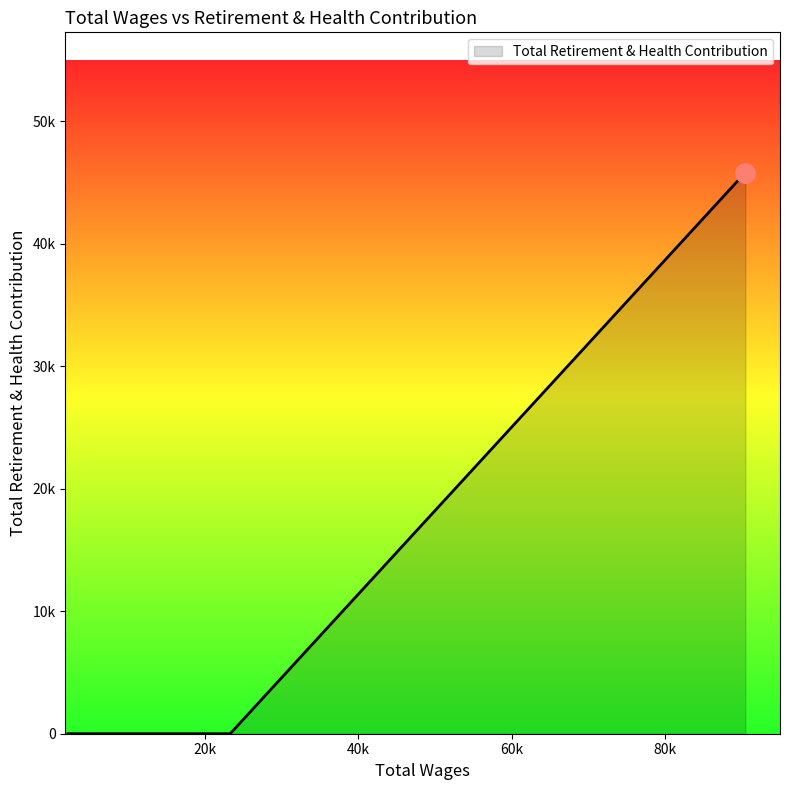

True or false: the data has more than 2 interior local peaks.

False